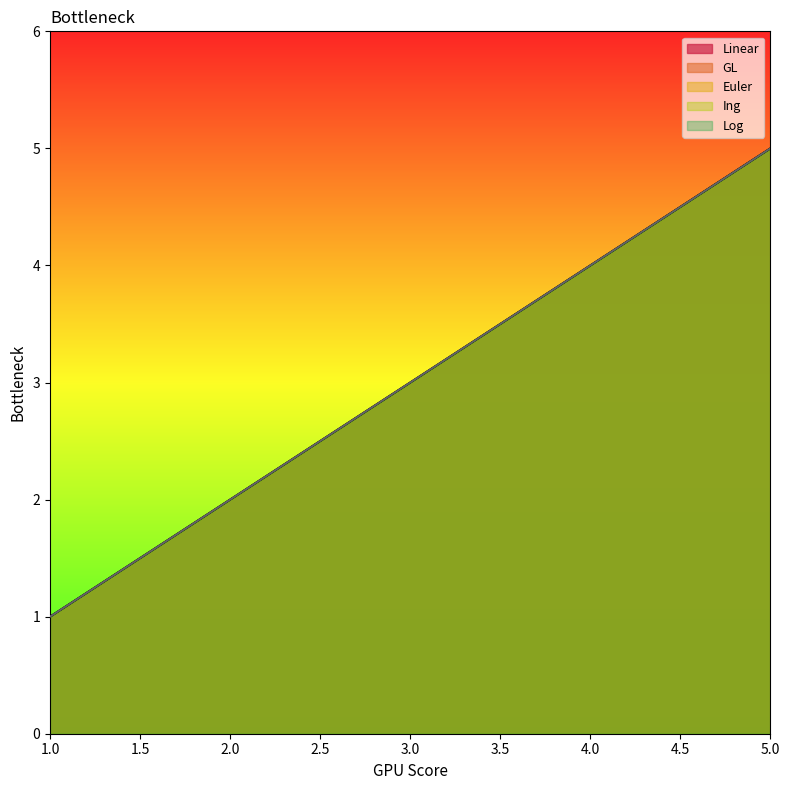

True or false: Log and GL intersect in this chart.

False